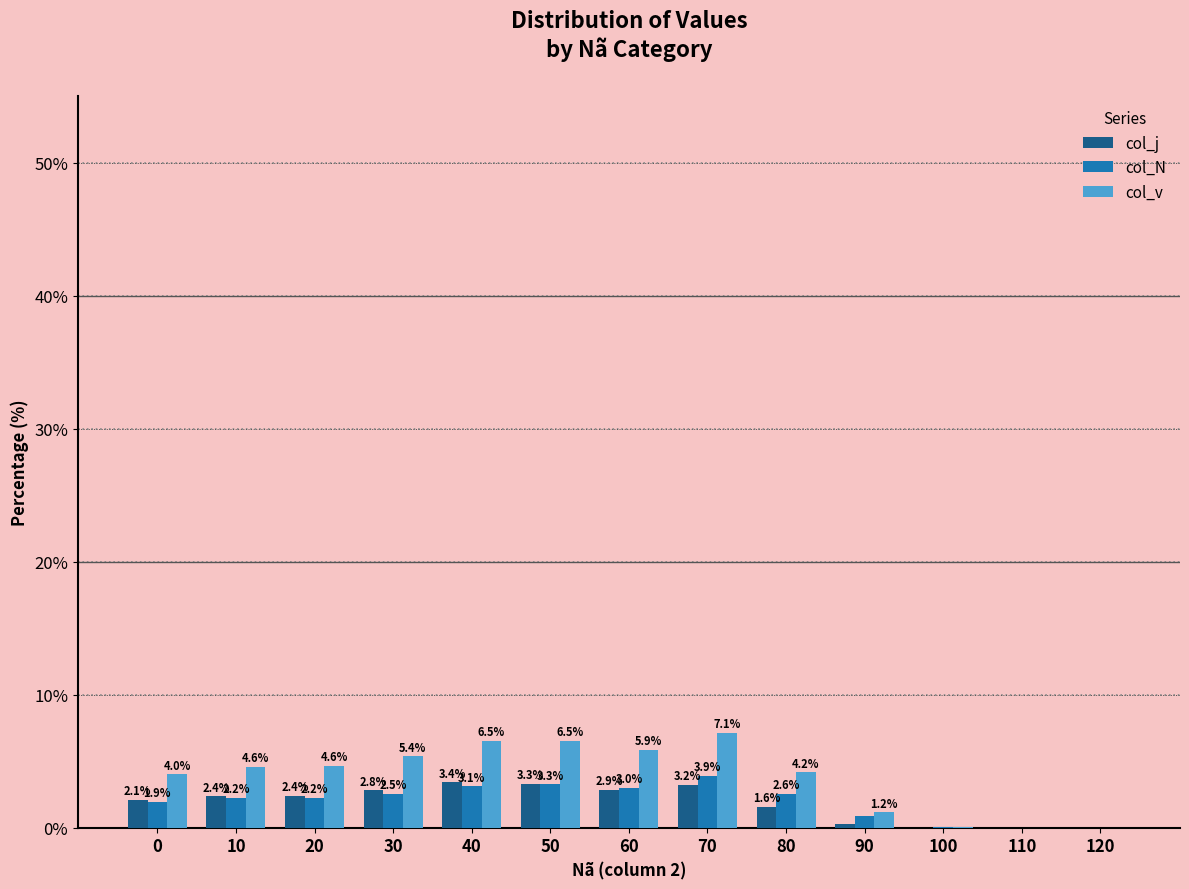

At which category is the sum across all series the highest?

70